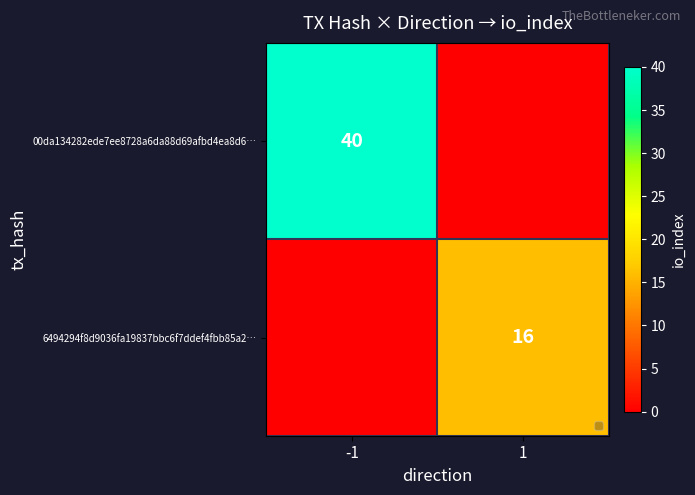

The 6494294f8d9036fa19837bbc6f7ddef4fbb85a2… series shows 16 at 1. True or false?

True